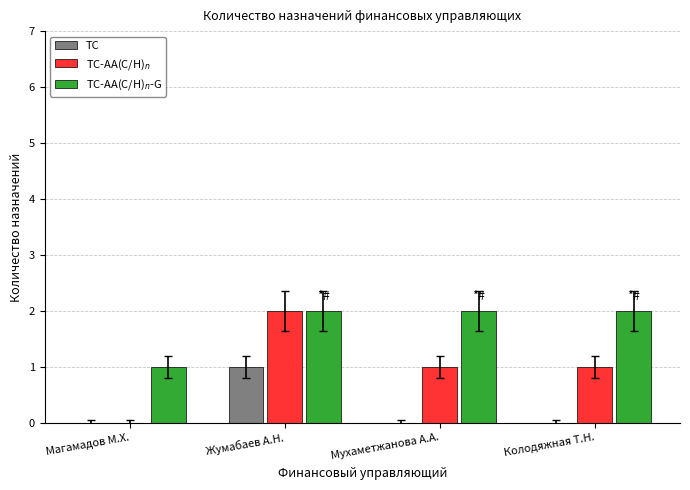

Is the value of TC at Колодяжная Т.Н. greater than the value of TC-AA(C/H)$_n$-G at Колодяжная Т.Н.?

No